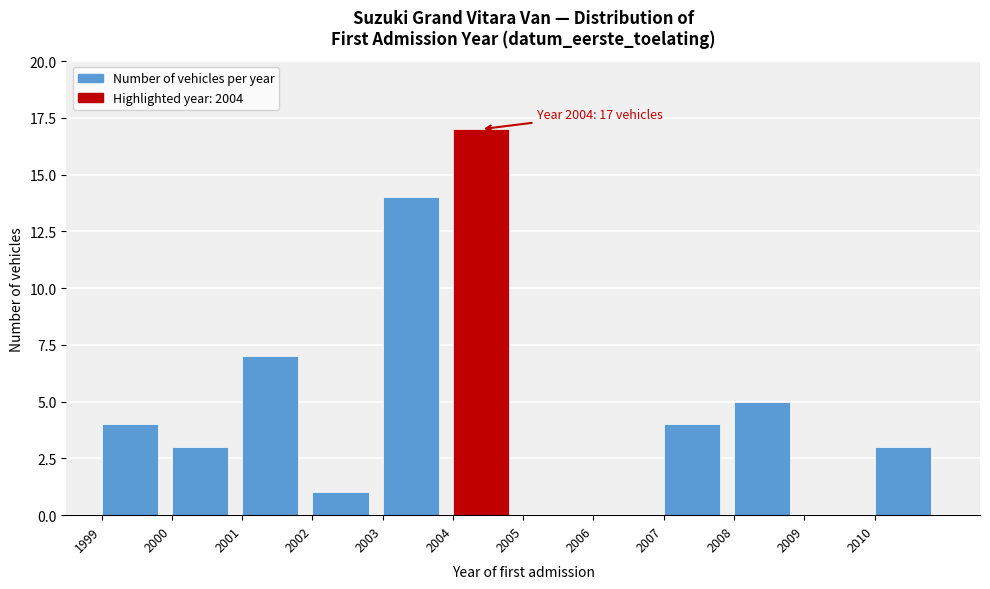

Which range on the x-axis has the tallest bar?

2004 to 2005